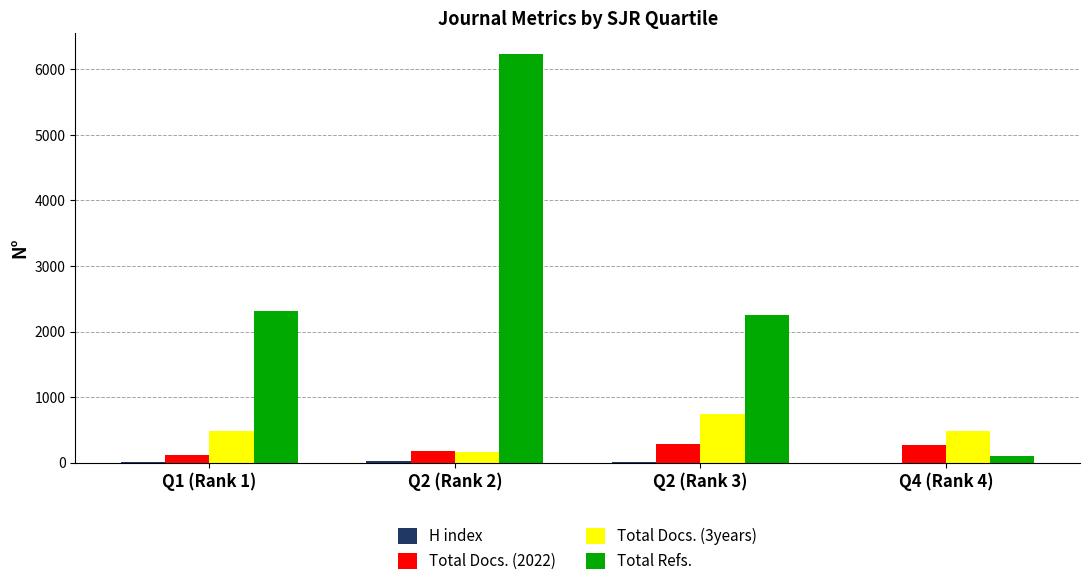

What is the difference between the Total Docs. (3years) values at Q2 (Rank 2) and Q4 (Rank 4)?

322